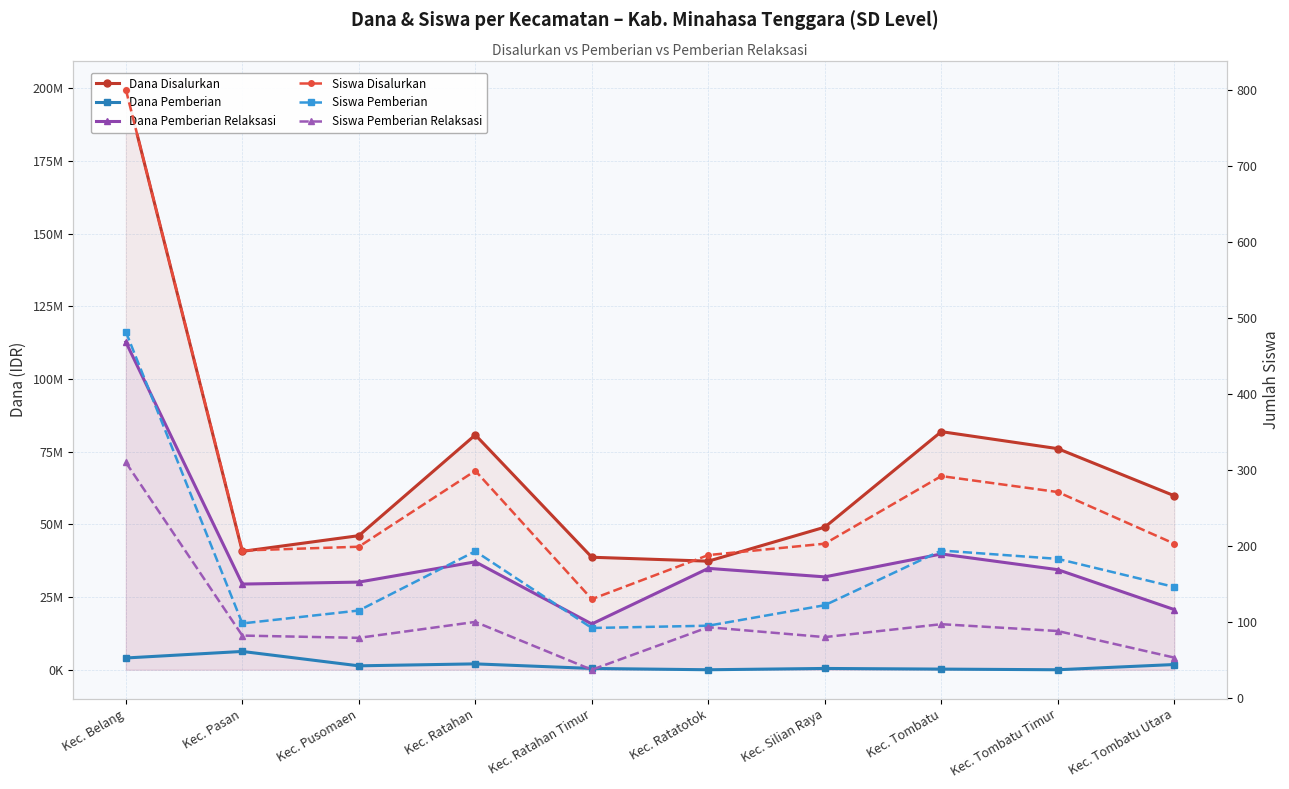

What is the lowest value of the Dana Pemberian Relaksasi series?

15750000